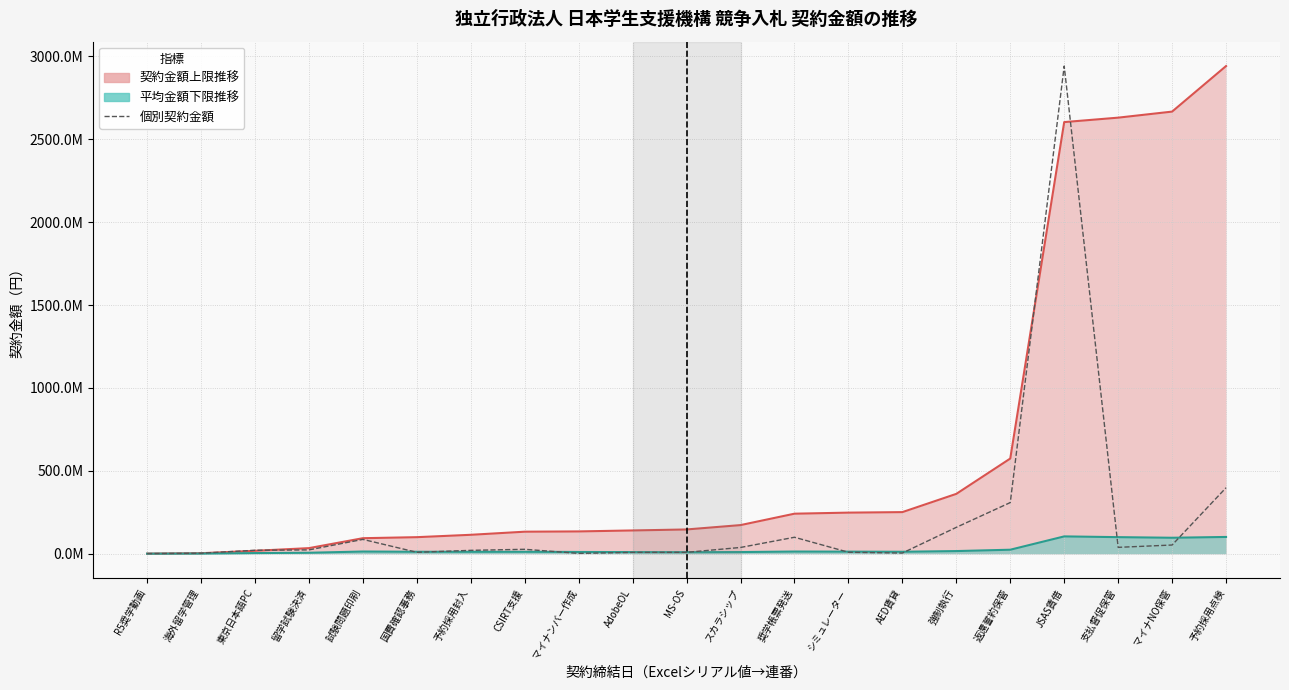

What is the label of the 16th point from the left?

強制執行